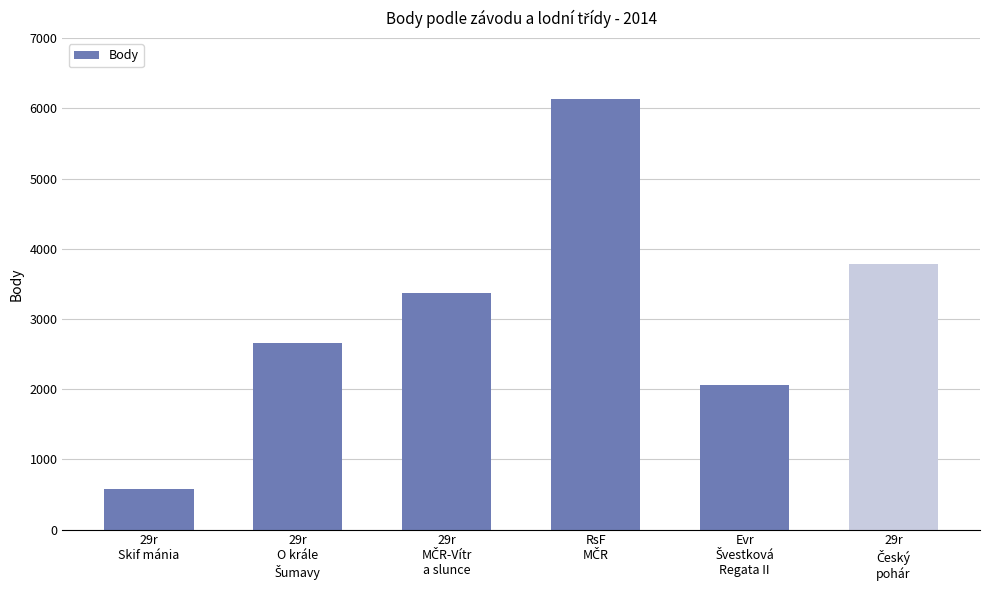

What is the value of the 6th bar from the left?

3784